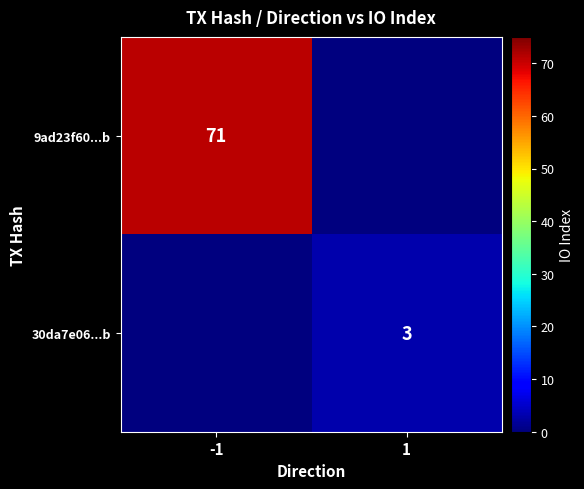

Is it true that 9ad23f60...b equals 107 at -1?

False